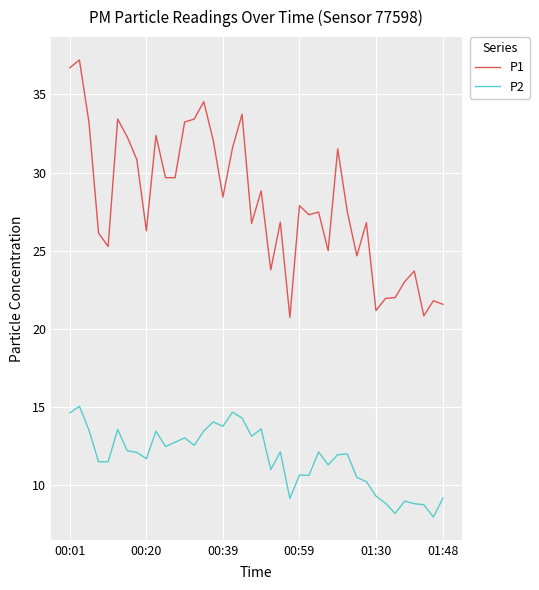

Which series has the largest range (max minus min)?

P1